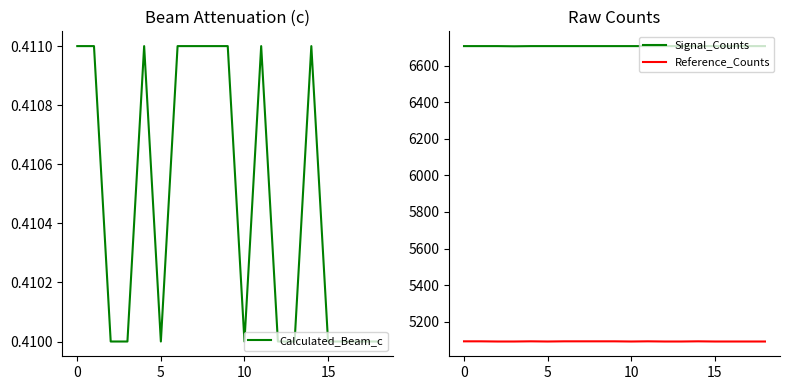

What is the sum of the Calculated_Beam_c values at 11 and 9?

0.8